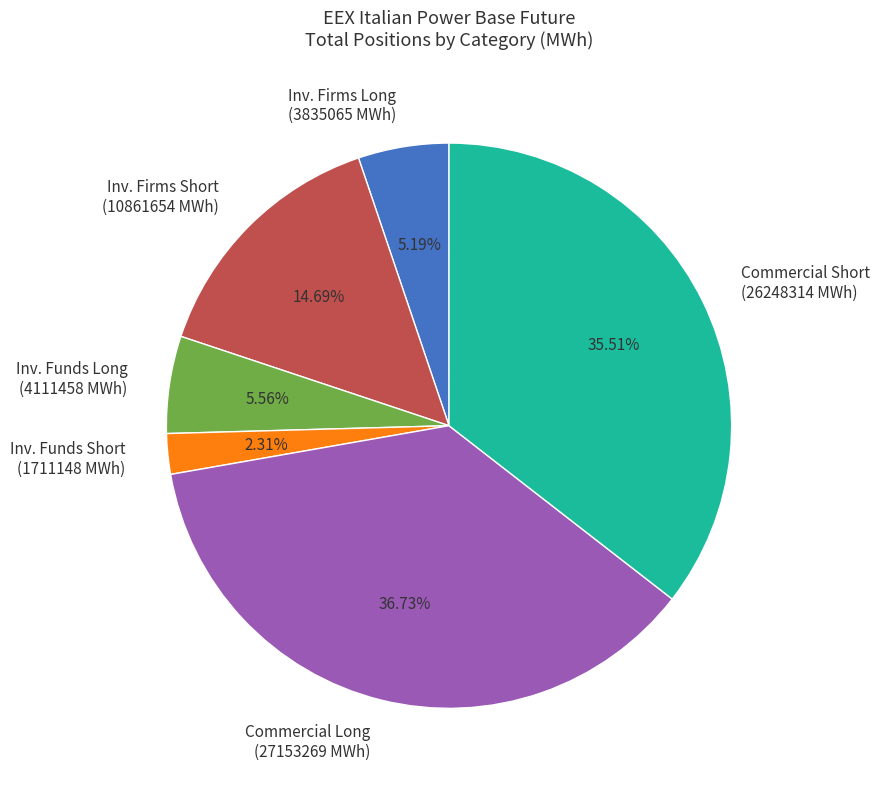

Do Inv. Funds Long (4111458 MWh) and Commercial Long (27153269 MWh) together represent more than half of the pie?

No